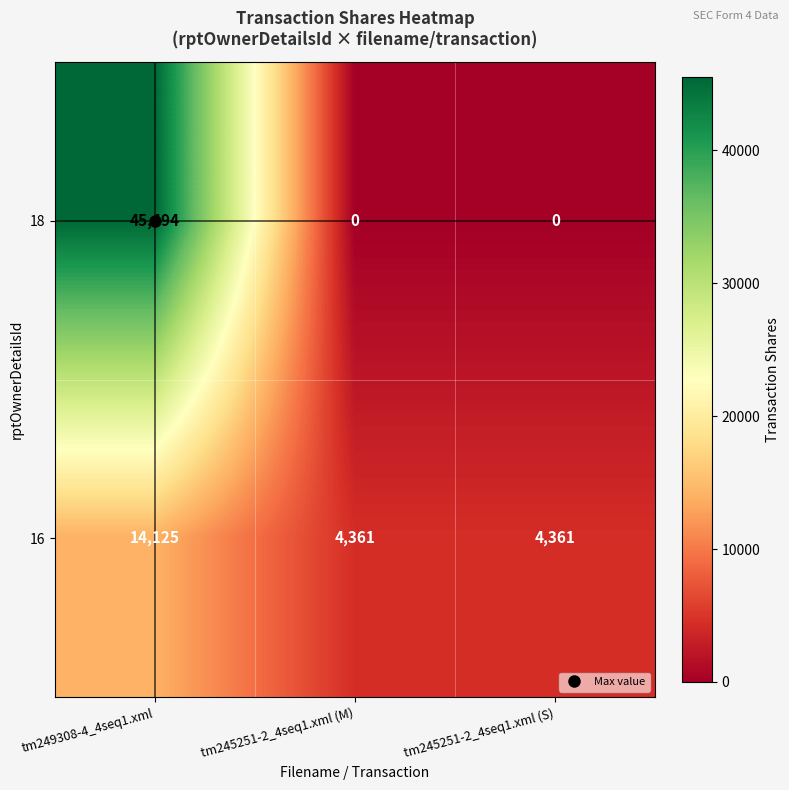

What is the sum of the 16 values at tm245251-2_4seq1.xml (M) and tm245251-2_4seq1.xml (S)?

8722